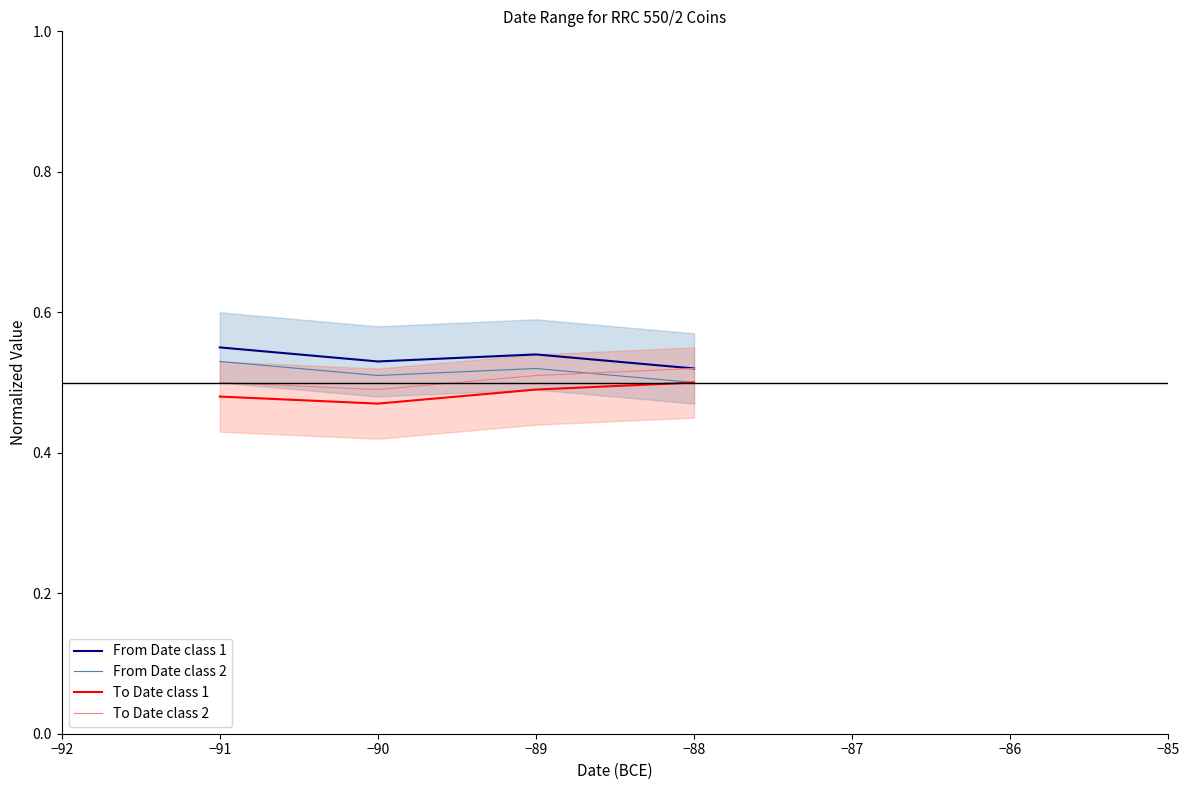

True or false: To Date class 2 has a value of 0.8 at −90.

False